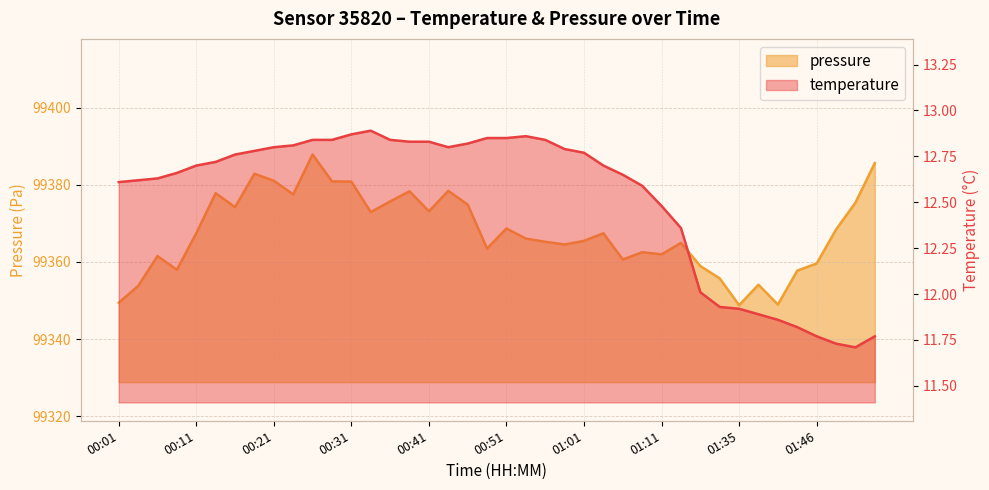

What value does the temperature series have at 01:11?

12.5